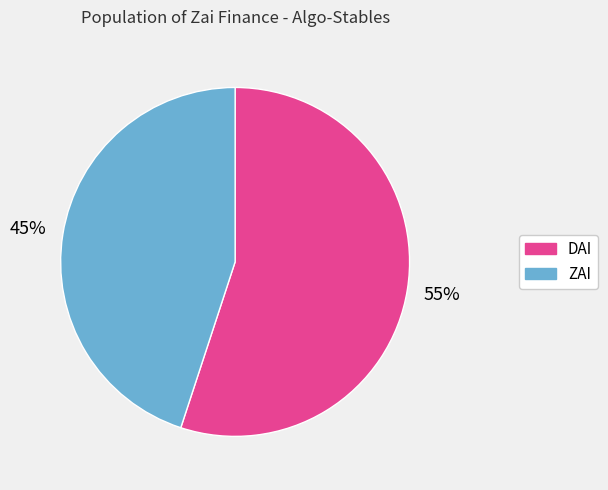

Is the sum of DAI and ZAI greater than half?

Yes